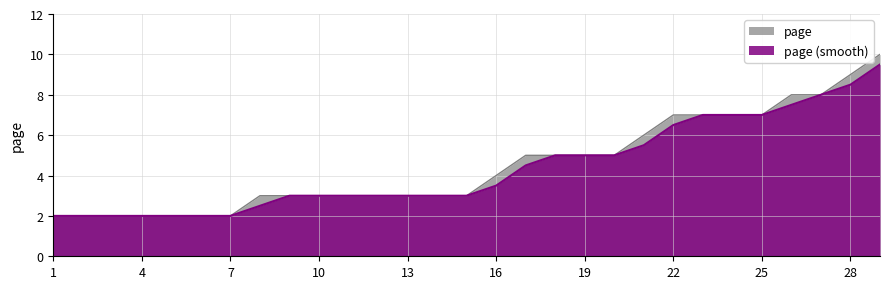

At which category does the chart reach its peak across all series?

29